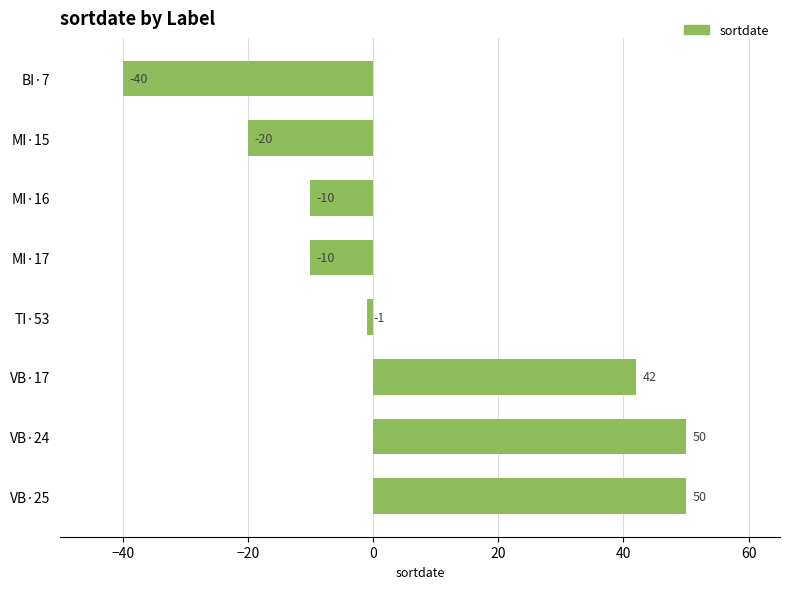

What is the value of the 6th bar from the top?

42